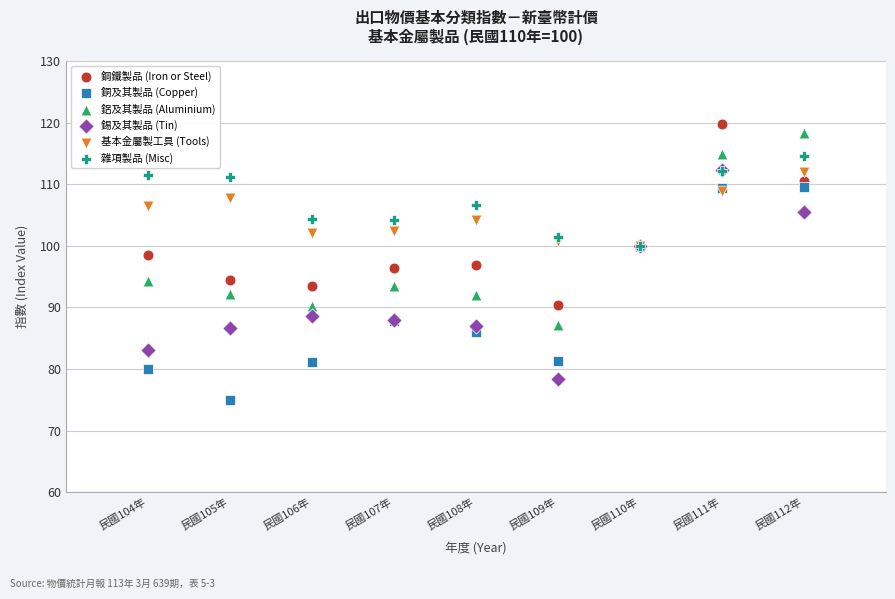

Which series has the widest spread of Y values?

銅及其製品 (Copper)